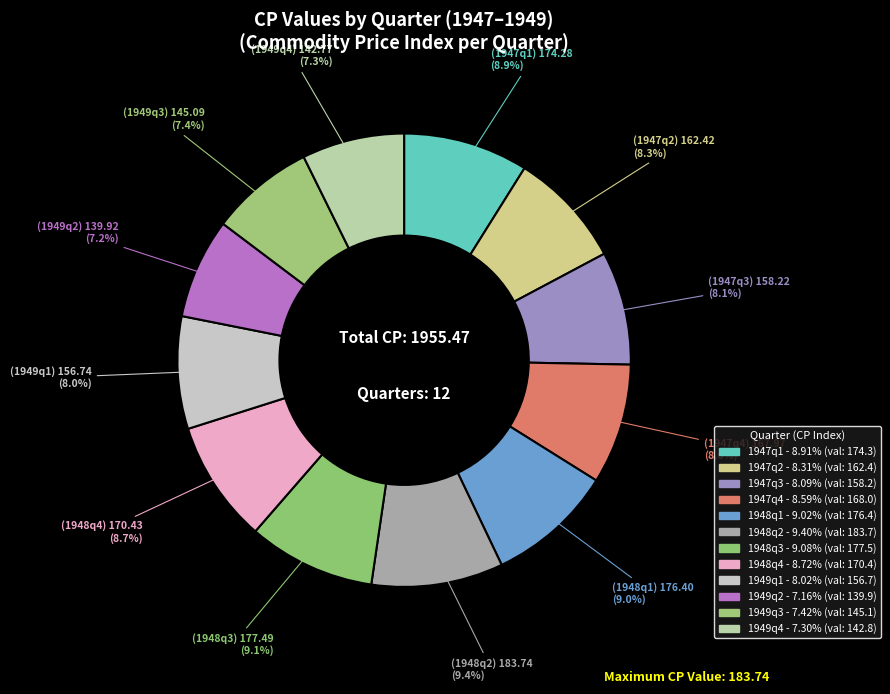

What is the total percentage of 1947q1 and 1949q2?

16.1%